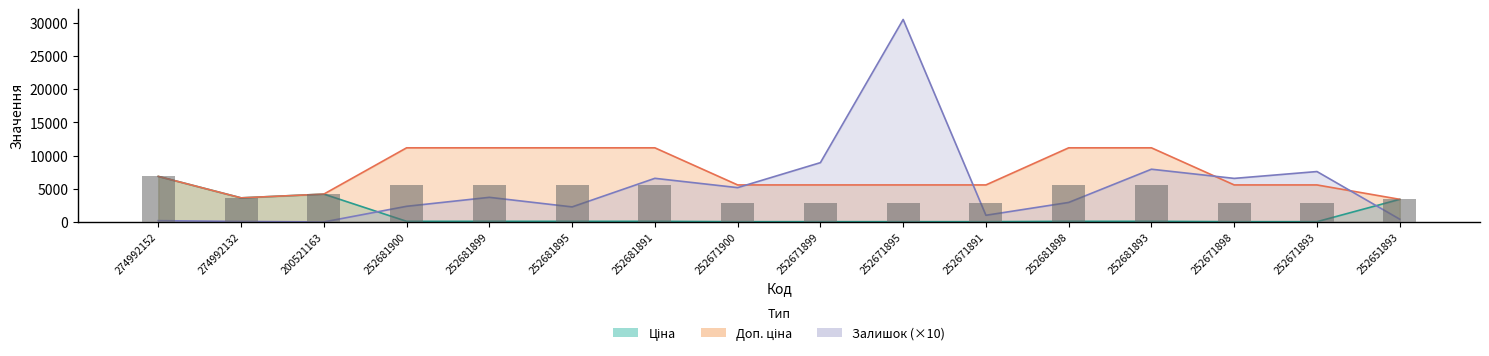

At which label does Ціна first exceed 111?

274992152